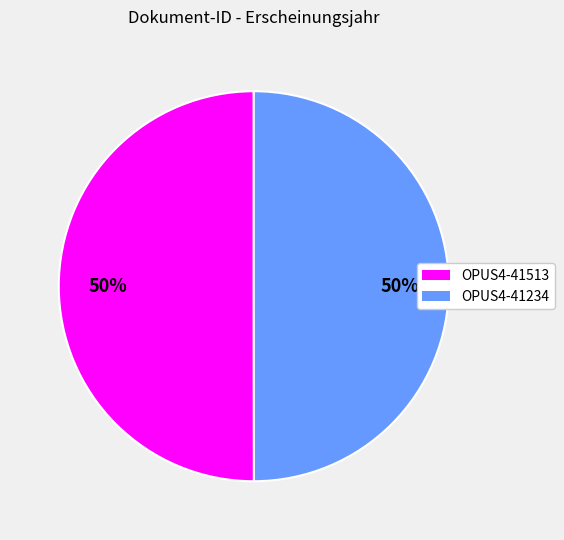

How many segments does this pie chart have?

2